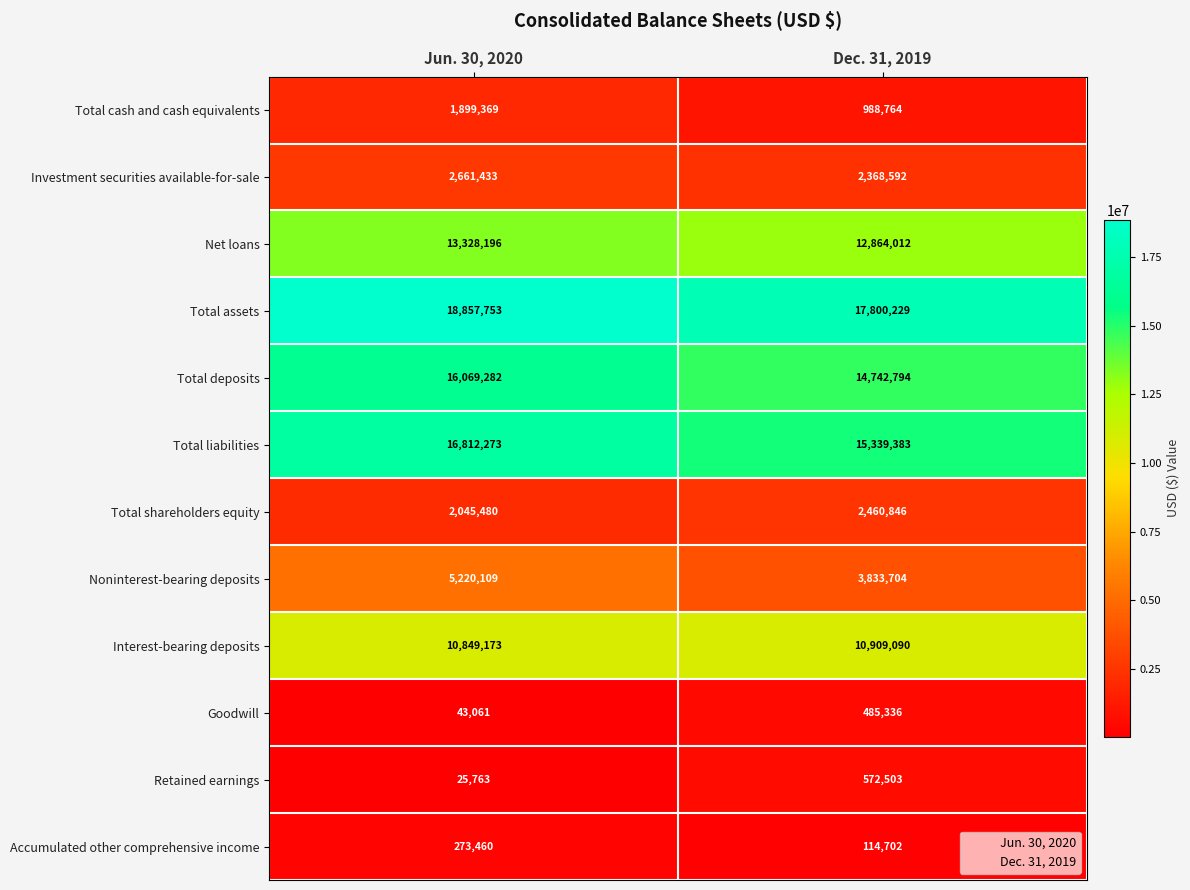

Read the Noninterest-bearing deposits value at Dec. 31, 2019, to the nearest 100.

3833700